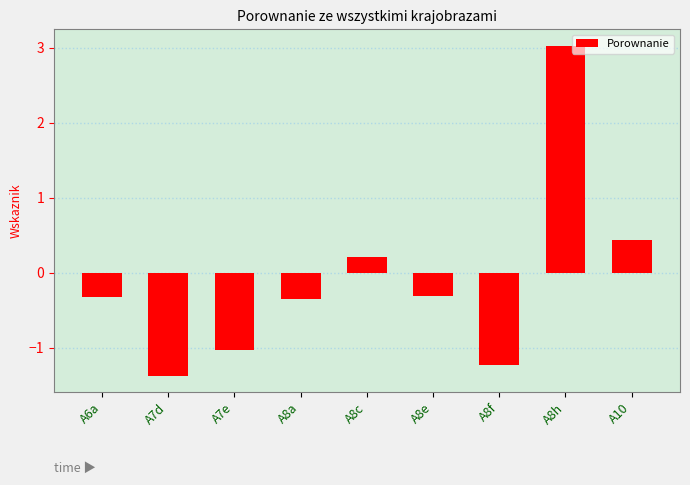

Reading left to right, transcribe all the data shown in this chart.

-0.3	-1.4	-1.0	-0.4	0.2	-0.3	-1.2	3.0	0.4